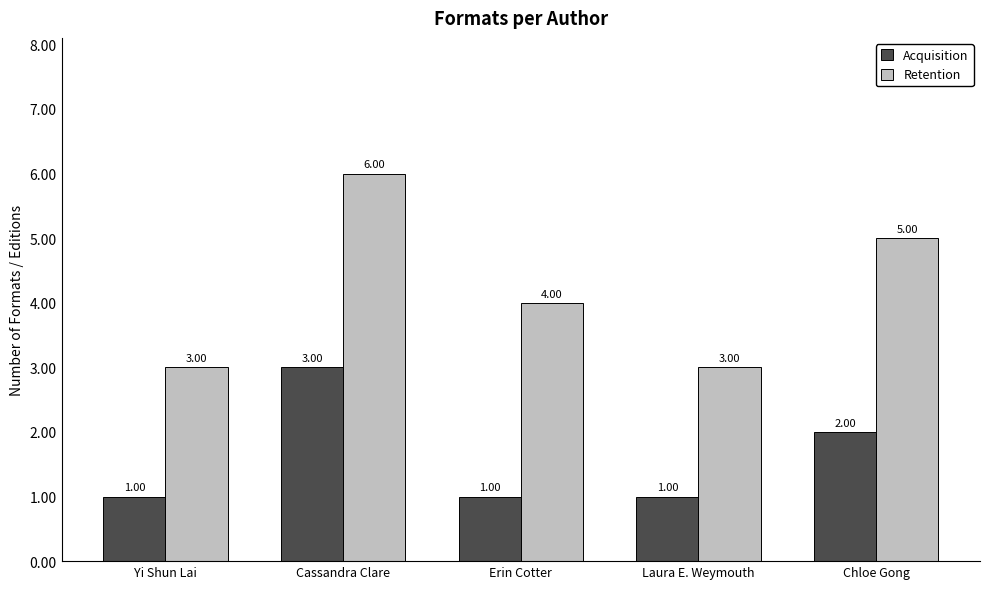

What is the label of the 3rd bar from the left?

Erin Cotter